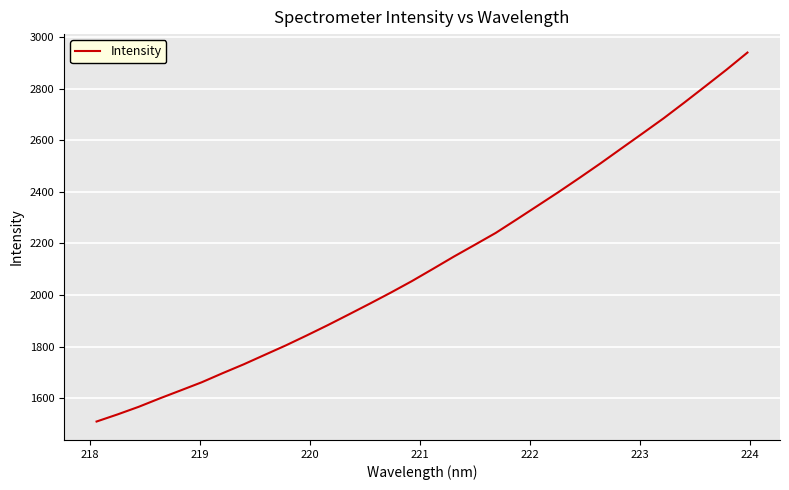

True or false: there are more than 2 points higher than both neighbors.

False